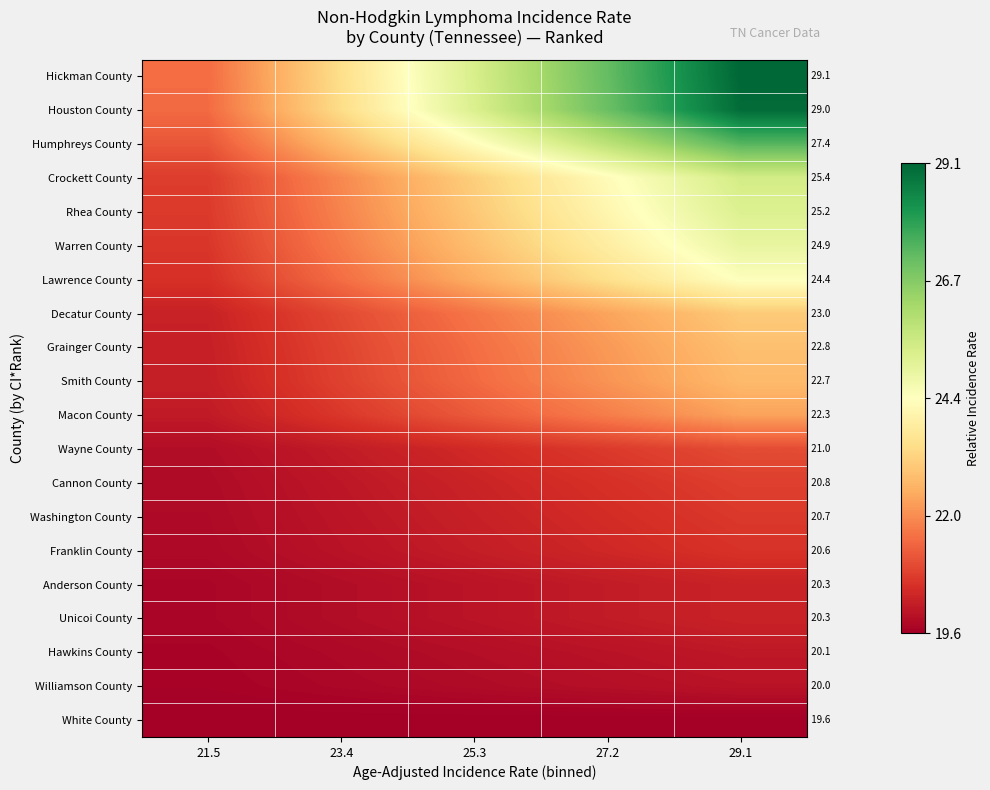

Which has a higher value, 23.4 or 25.3?

25.3